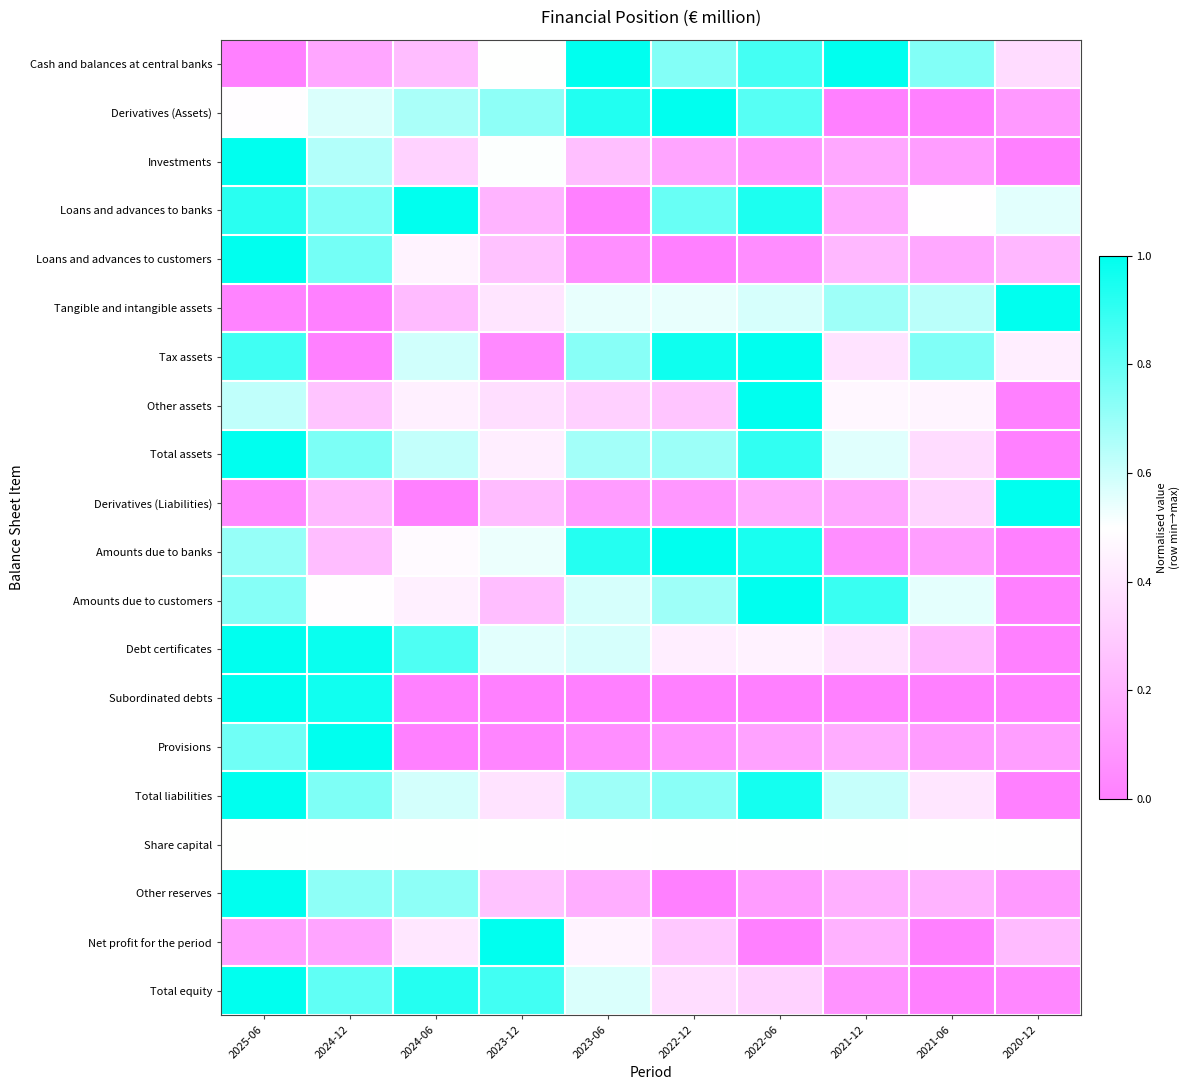

Reading left to right, transcribe all the data shown in this chart.

Cash and balances at central banks: 2025-06=0.0	2024-12=0.2	2024-06=0.2	2023-12=0.5	2023-06=1.0	2022-12=0.7	2022-06=0.9	2021-12=1.0	2021-06=0.7	2020-12=0.4
Derivatives (Assets): 2025-06=0.5	2024-12=0.6	2024-06=0.7	2023-12=0.7	2023-06=0.9	2022-12=1.0	2022-06=0.8	2021-12=0.0	2021-06=0.0	2020-12=0.1
Investments: 2025-06=1.0	2024-12=0.7	2024-06=0.3	2023-12=0.5	2023-06=0.3	2022-12=0.1	2022-06=0.1	2021-12=0.2	2021-06=0.1	2020-12=0.0
Loans and advances to banks: 2025-06=0.9	2024-12=0.7	2024-06=1.0	2023-12=0.2	2023-06=0.0	2022-12=0.8	2022-06=0.9	2021-12=0.2	2021-06=0.5	2020-12=0.6
Loans and advances to customers: 2025-06=1.0	2024-12=0.8	2024-06=0.5	2023-12=0.3	2023-06=0.1	2022-12=0.0	2022-06=0.1	2021-12=0.2	2021-06=0.2	2020-12=0.2
Tangible and intangible assets: 2025-06=0.0	2024-12=0.0	2024-06=0.2	2023-12=0.4	2023-06=0.5	2022-12=0.5	2022-06=0.6	2021-12=0.7	2021-06=0.6	2020-12=1.0
Tax assets: 2025-06=0.9	2024-12=0.0	2024-06=0.6	2023-12=0.0	2023-06=0.7	2022-12=1.0	2022-06=1.0	2021-12=0.4	2021-06=0.7	2020-12=0.4
Other assets: 2025-06=0.6	2024-12=0.3	2024-06=0.4	2023-12=0.4	2023-06=0.3	2022-12=0.3	2022-06=1.0	2021-12=0.5	2021-06=0.5	2020-12=0.0
Total assets: 2025-06=1.0	2024-12=0.8	2024-06=0.6	2023-12=0.4	2023-06=0.7	2022-12=0.7	2022-06=0.9	2021-12=0.6	2021-06=0.4	2020-12=0.0
Derivatives (Liabilities): 2025-06=0.0	2024-12=0.2	2024-06=0.0	2023-12=0.2	2023-06=0.1	2022-12=0.1	2022-06=0.2	2021-12=0.2	2021-06=0.3	2020-12=1.0
Amounts due to banks: 2025-06=0.7	2024-12=0.2	2024-06=0.5	2023-12=0.5	2023-06=0.9	2022-12=1.0	2022-06=0.9	2021-12=0.1	2021-06=0.1	2020-12=0.0
Amounts due to customers: 2025-06=0.7	2024-12=0.5	2024-06=0.4	2023-12=0.2	2023-06=0.6	2022-12=0.7	2022-06=1.0	2021-12=0.9	2021-06=0.6	2020-12=0.0
Debt certificates: 2025-06=1.0	2024-12=1.0	2024-06=0.8	2023-12=0.6	2023-06=0.6	2022-12=0.4	2022-06=0.4	2021-12=0.4	2021-06=0.2	2020-12=0.0
Subordinated debts: 2025-06=1.0	2024-12=1.0	2024-06=0.0	2023-12=0.0	2023-06=0.0	2022-12=0.0	2022-06=0.0	2021-12=0.0	2021-06=0.0	2020-12=0.0
Provisions: 2025-06=0.8	2024-12=1.0	2024-06=0.0	2023-12=0.0	2023-06=0.1	2022-12=0.1	2022-06=0.1	2021-12=0.2	2021-06=0.1	2020-12=0.1
Total liabilities: 2025-06=1.0	2024-12=0.8	2024-06=0.6	2023-12=0.4	2023-06=0.7	2022-12=0.7	2022-06=1.0	2021-12=0.6	2021-06=0.4	2020-12=0.0
Share capital: 2025-06=0.5	2024-12=0.5	2024-06=0.5	2023-12=0.5	2023-06=0.5	2022-12=0.5	2022-06=0.5	2021-12=0.5	2021-06=0.5	2020-12=0.5
Other reserves: 2025-06=1.0	2024-12=0.7	2024-06=0.7	2023-12=0.3	2023-06=0.2	2022-12=0.0	2022-06=0.1	2021-12=0.2	2021-06=0.2	2020-12=0.1
Net profit for the period: 2025-06=0.1	2024-12=0.1	2024-06=0.4	2023-12=1.0	2023-06=0.5	2022-12=0.3	2022-06=0.0	2021-12=0.2	2021-06=0.0	2020-12=0.2
Total equity: 2025-06=1.0	2024-12=0.8	2024-06=0.9	2023-12=0.9	2023-06=0.6	2022-12=0.4	2022-06=0.3	2021-12=0.1	2021-06=0.0	2020-12=0.0